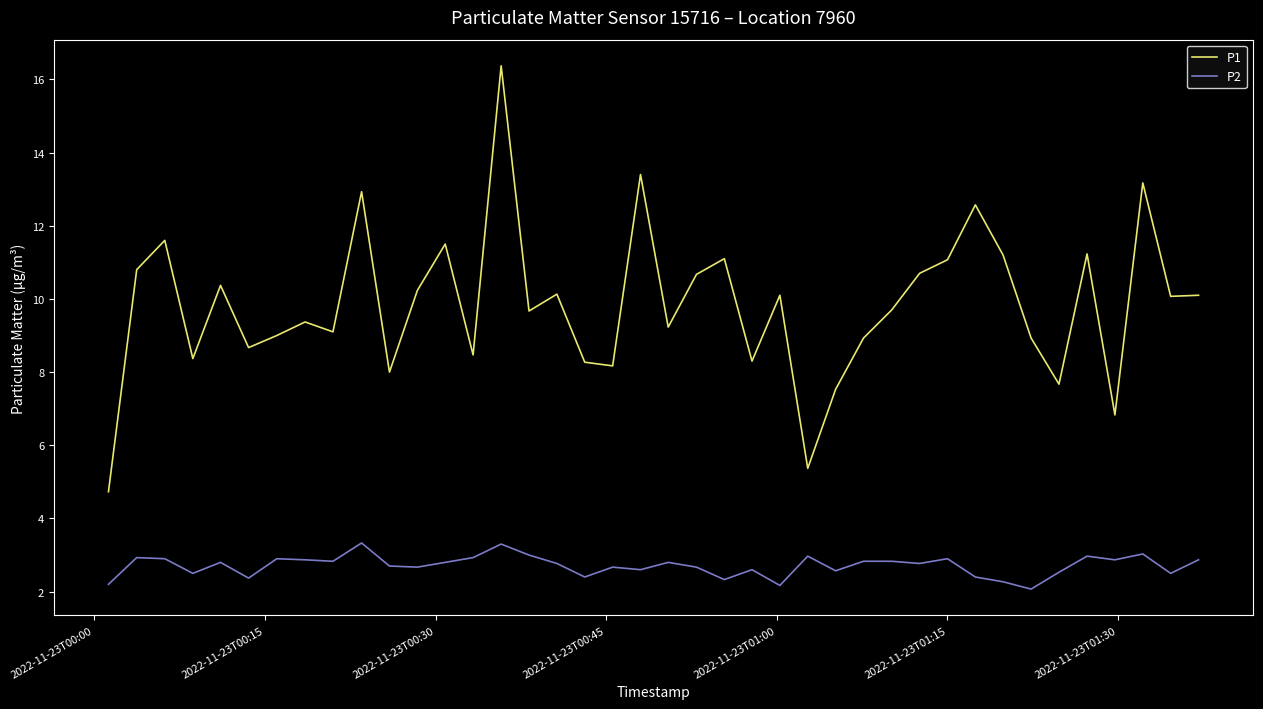

What is the minimum value for P2?

2.1